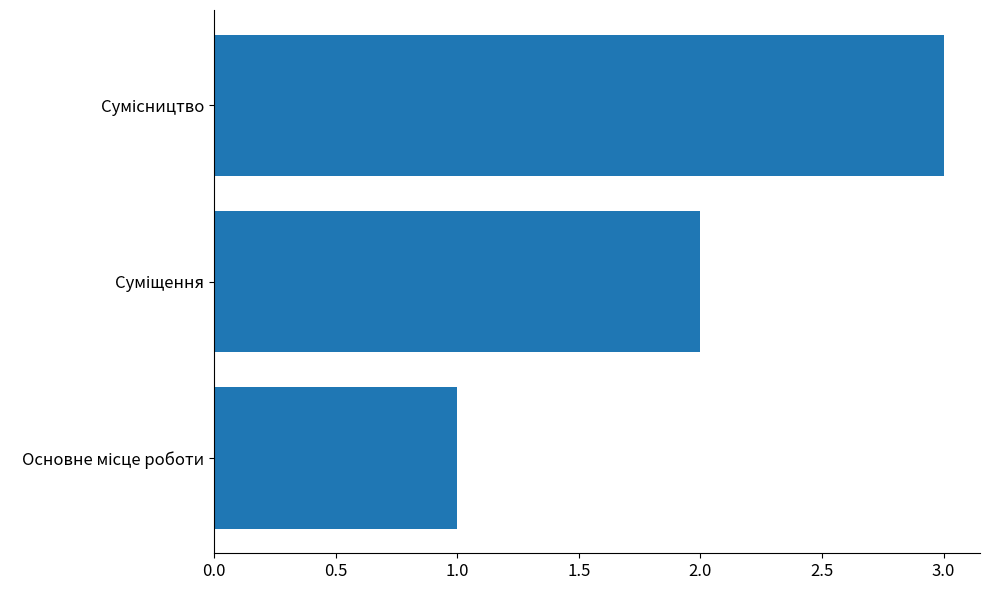

Does the chart contain stacked bars?

No